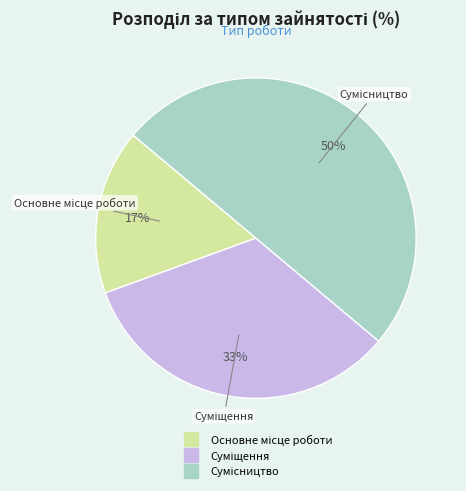

To the nearest percent, what is the difference between the largest and smallest slice percentages?

33%